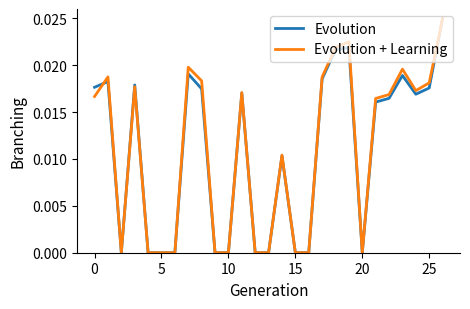

Does the chart have visible grid lines?

No